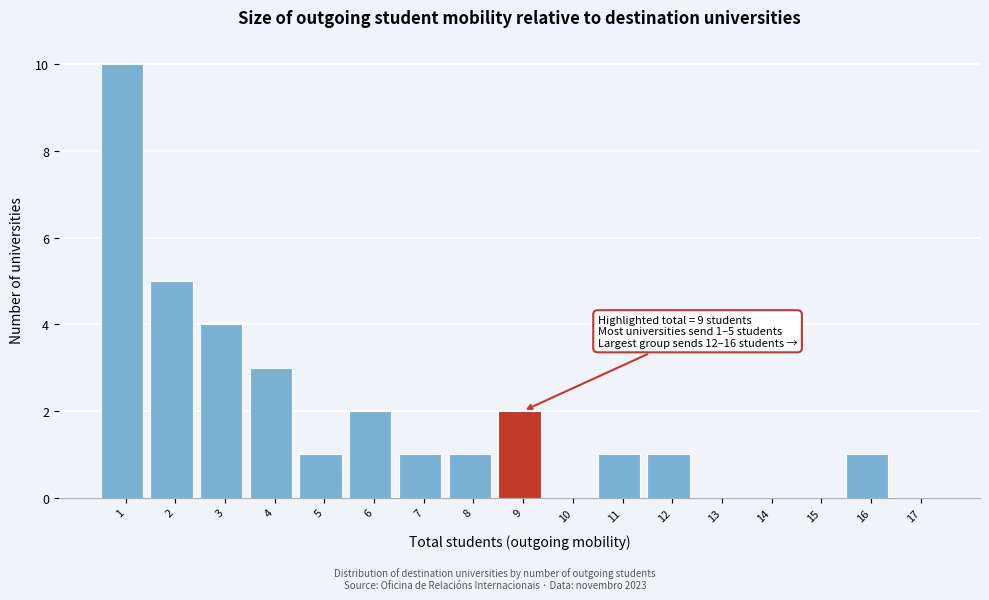

Reading right to left, what are all the values shown in this chart?

17=0	16=1	15=0	14=0	13=0	12=1	11=1	10=0	9=2	8=1	7=1	6=2	5=1	4=3	3=4	2=5	1=10